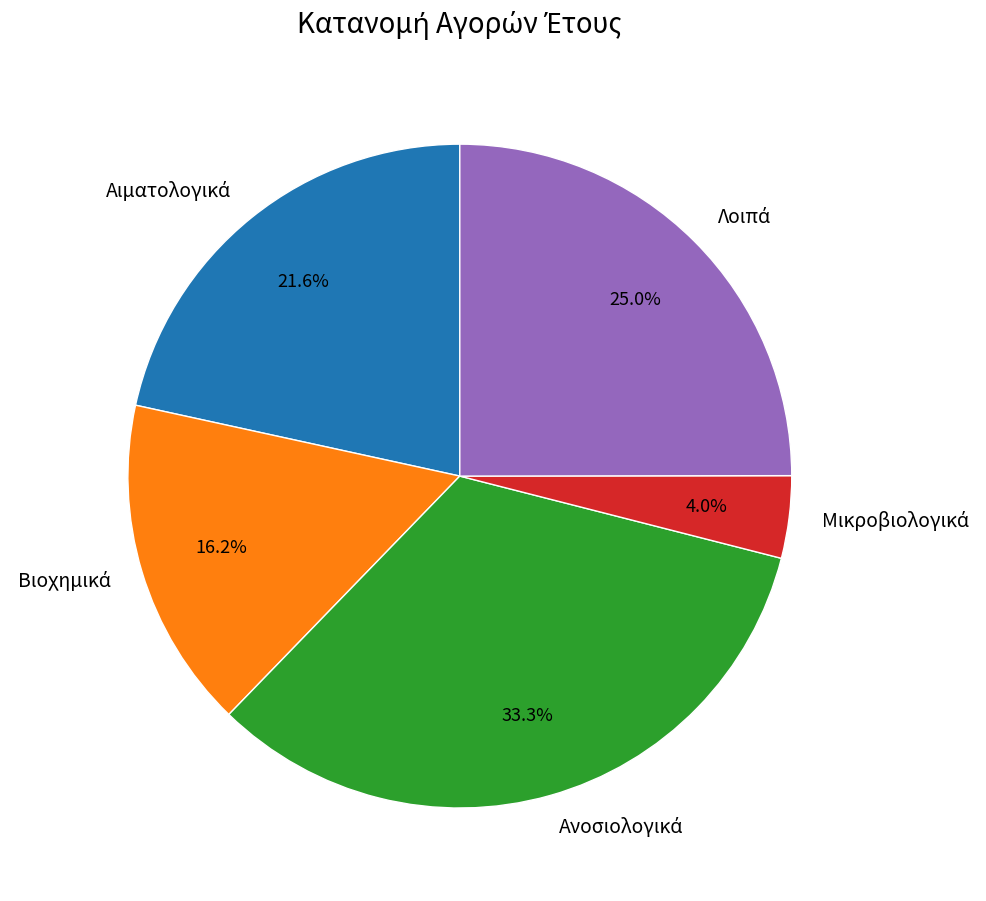

Is there any slice that represents more than half of the pie?

No